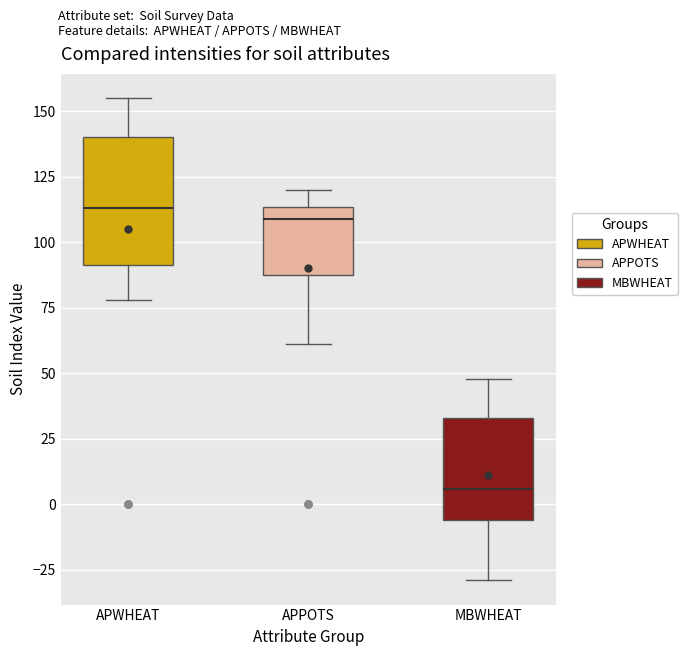

Where does the upper whisker of the box for MBWHEAT end on the y-axis? The values are not printed on the chart, so give them approximately, as read against the axis.

50